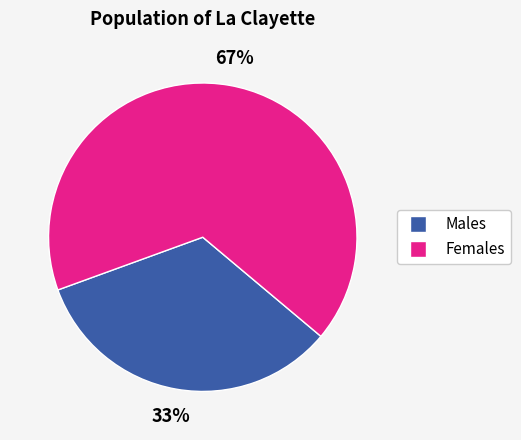

To the nearest percent, what is the average slice percentage?

50%